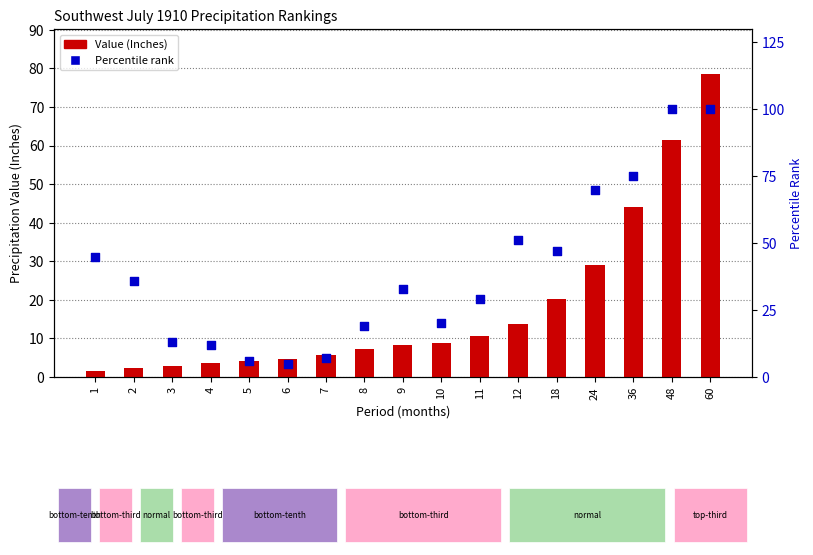

What are all the series names shown in the legend?

Value (Inches), Percentile rank